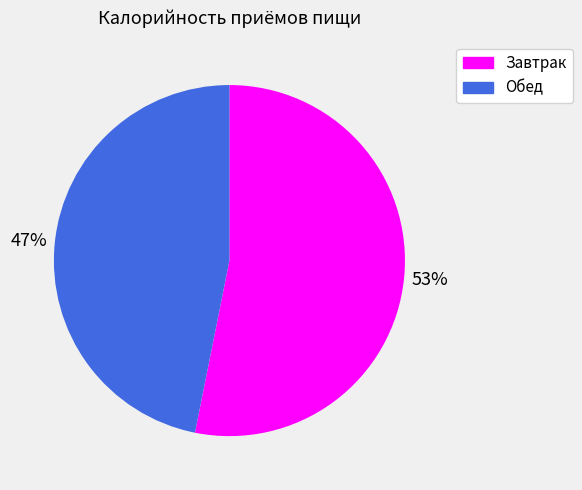

What is the majority slice?

Завтрак